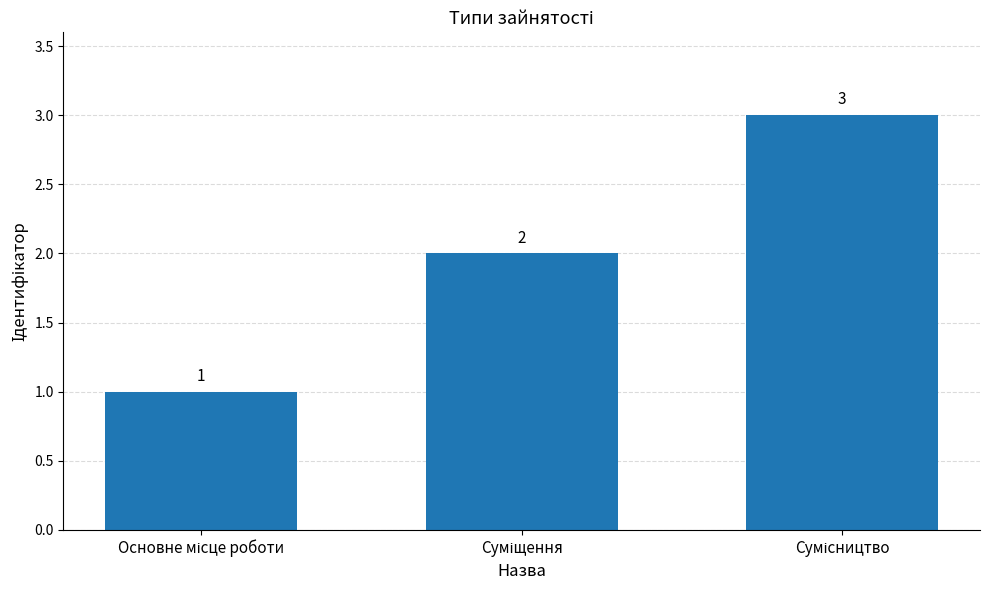

What is the greatest value displayed?

3